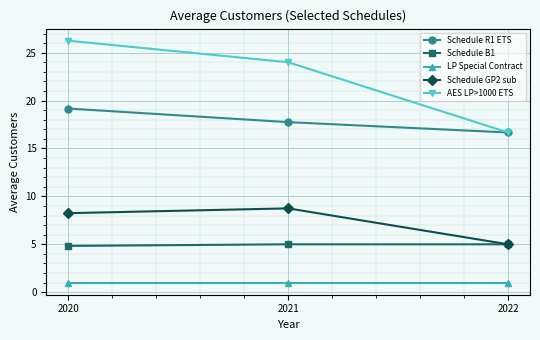

What is the highest value of the Schedule B1 series?

5.0